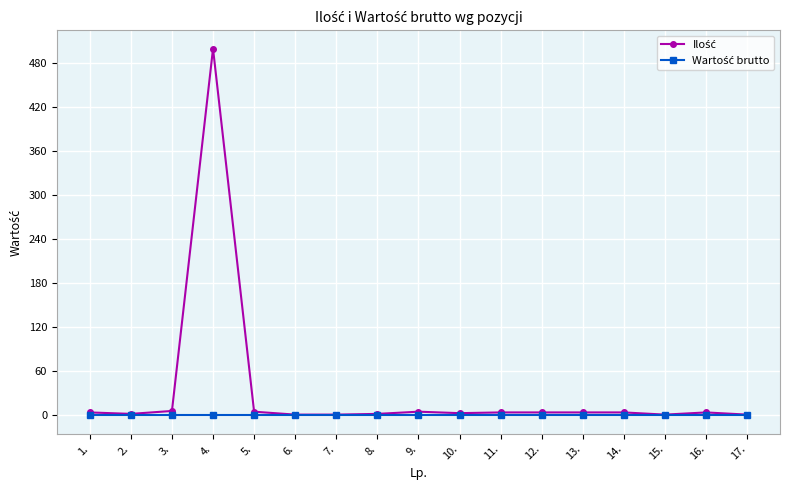

What is the maximum value shown in the chart?

500